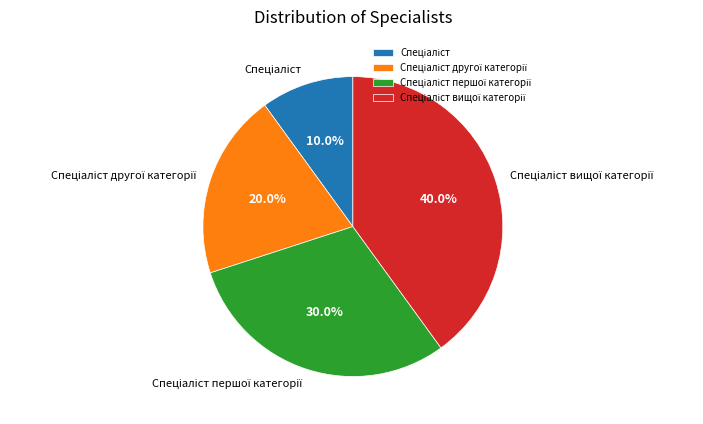

Does any single category account for the majority?

No